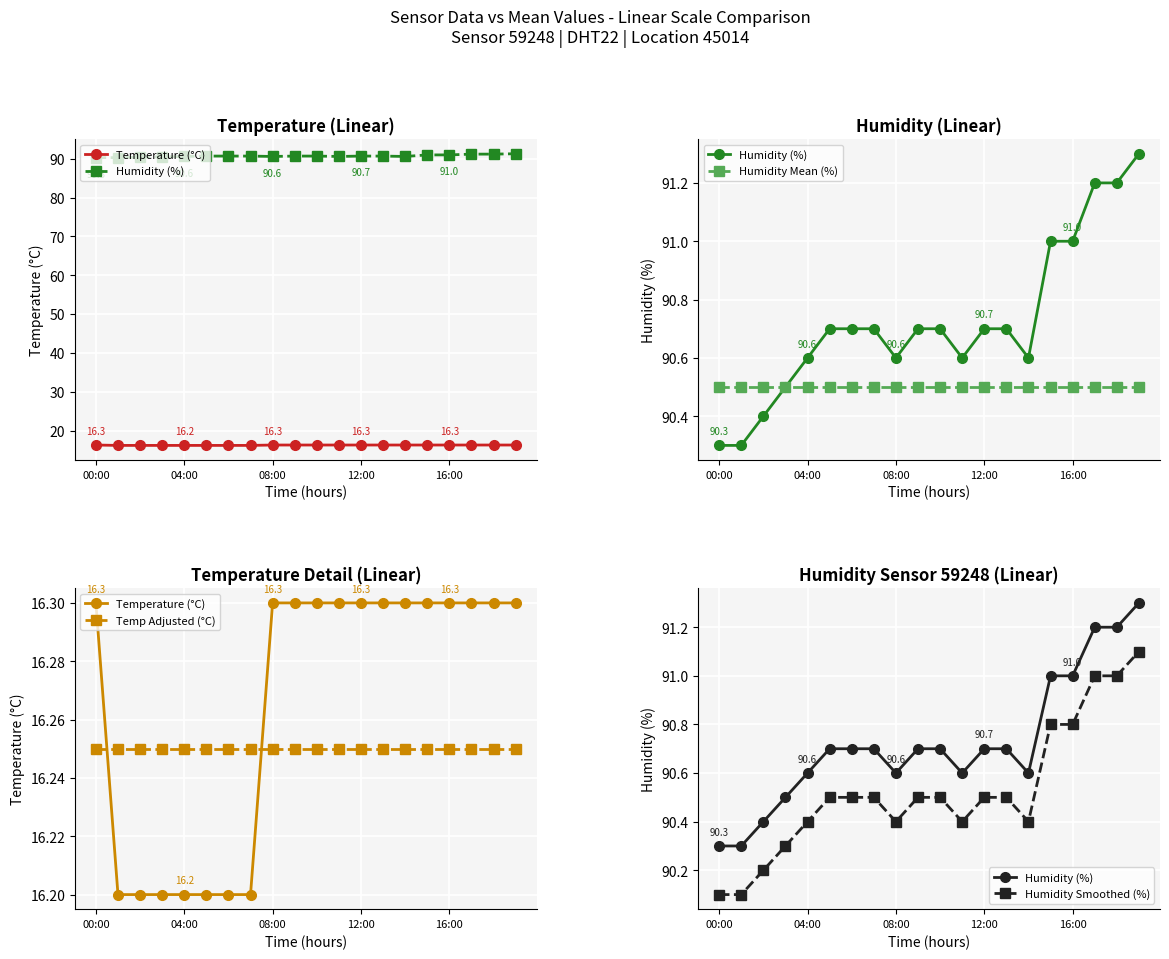

True or false: Humidity Smoothed (%) and Humidity Mean (%) intersect in this chart.

True